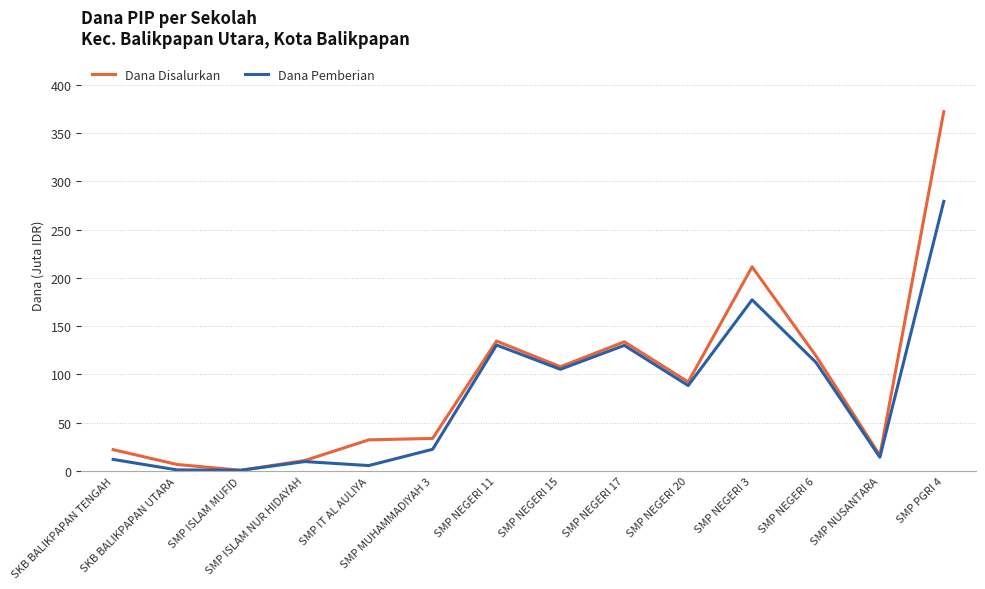

What is the minimum value for Dana Disalurkan?

0.8